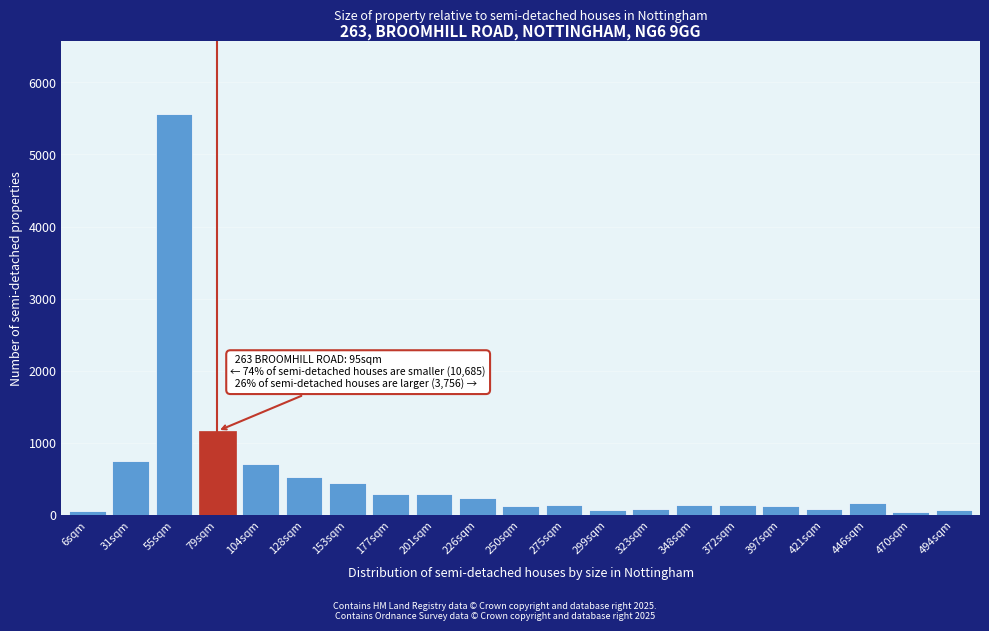

What is the average value?

532